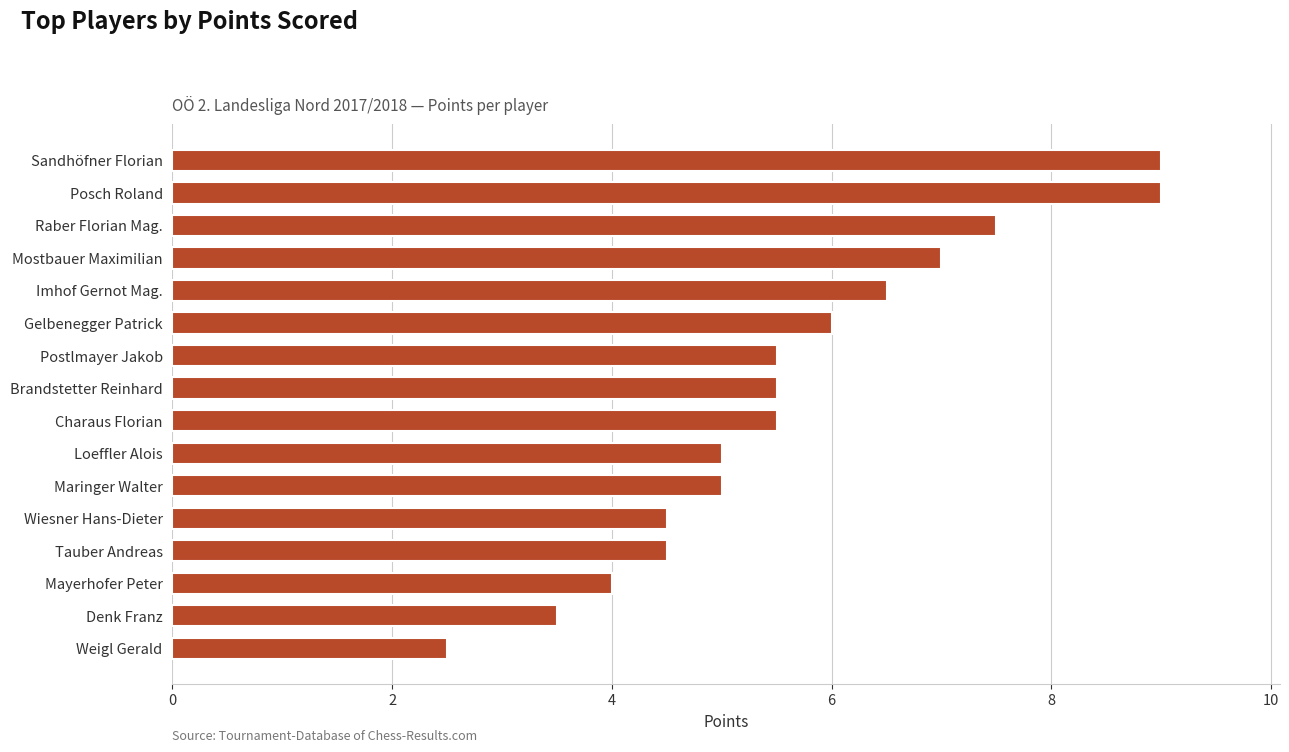

What is the greatest value displayed?

9.0